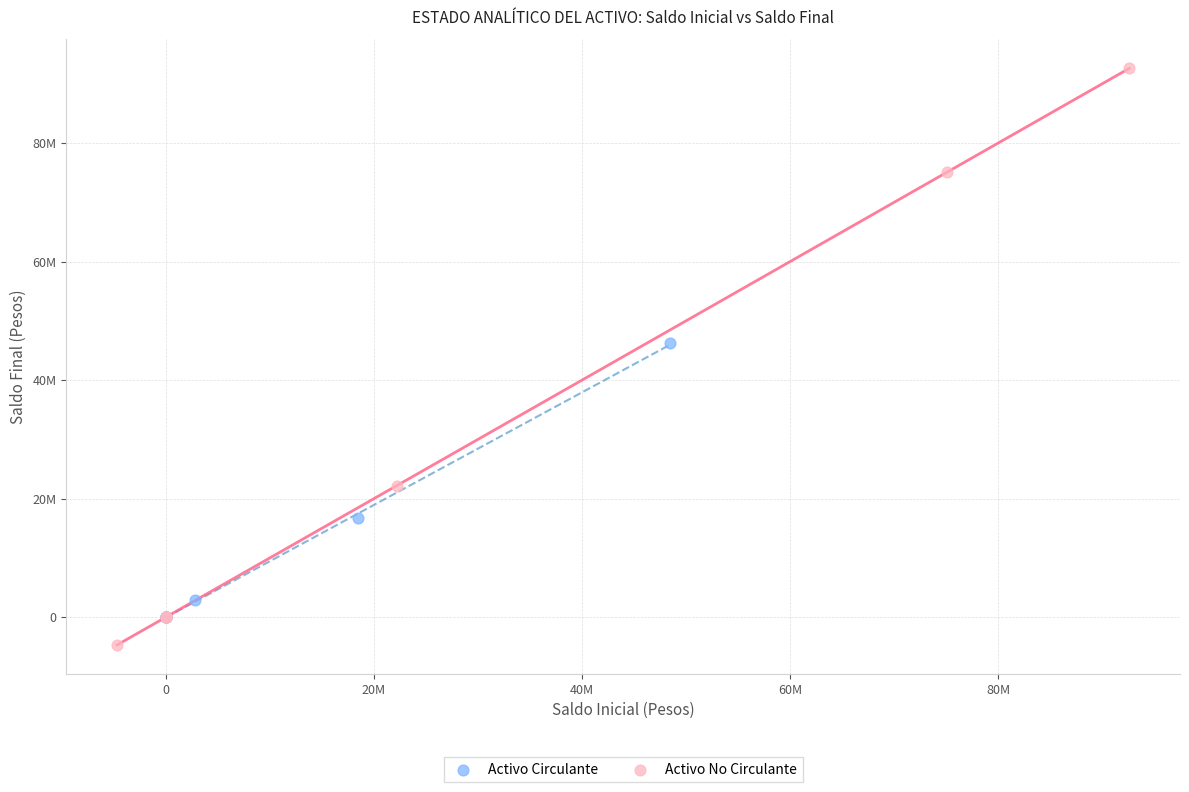

What are all the series names shown in the legend?

Activo Circulante, Activo No Circulante